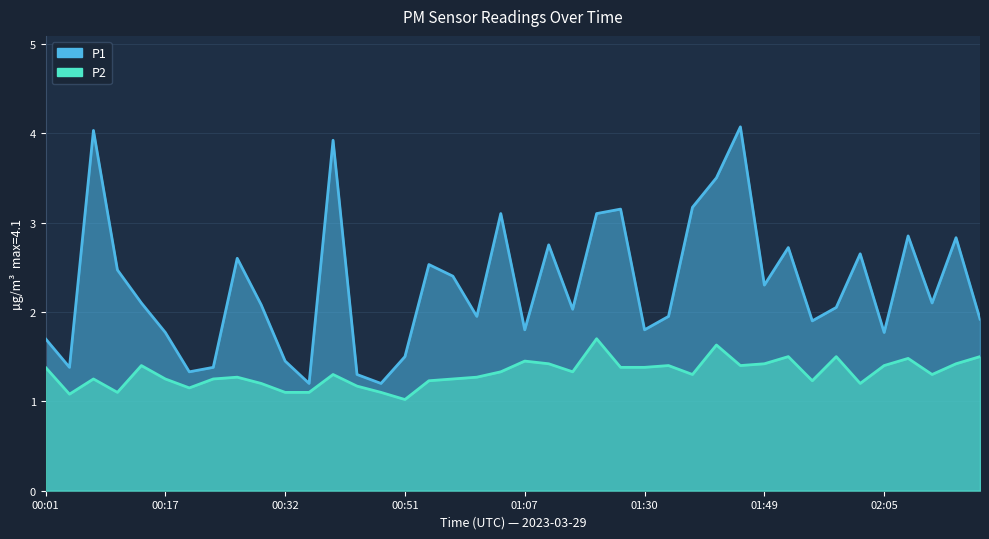

Is it true that P2 equals 1.4 at 01:30?

True